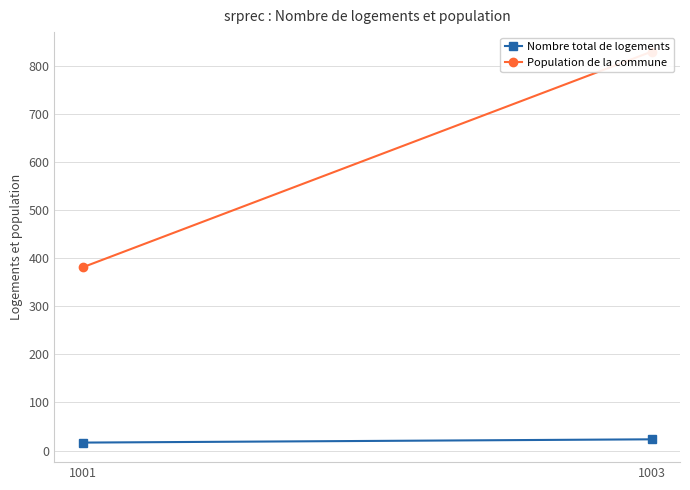

What is the spread (max minus min) of values at 1001?

364.4